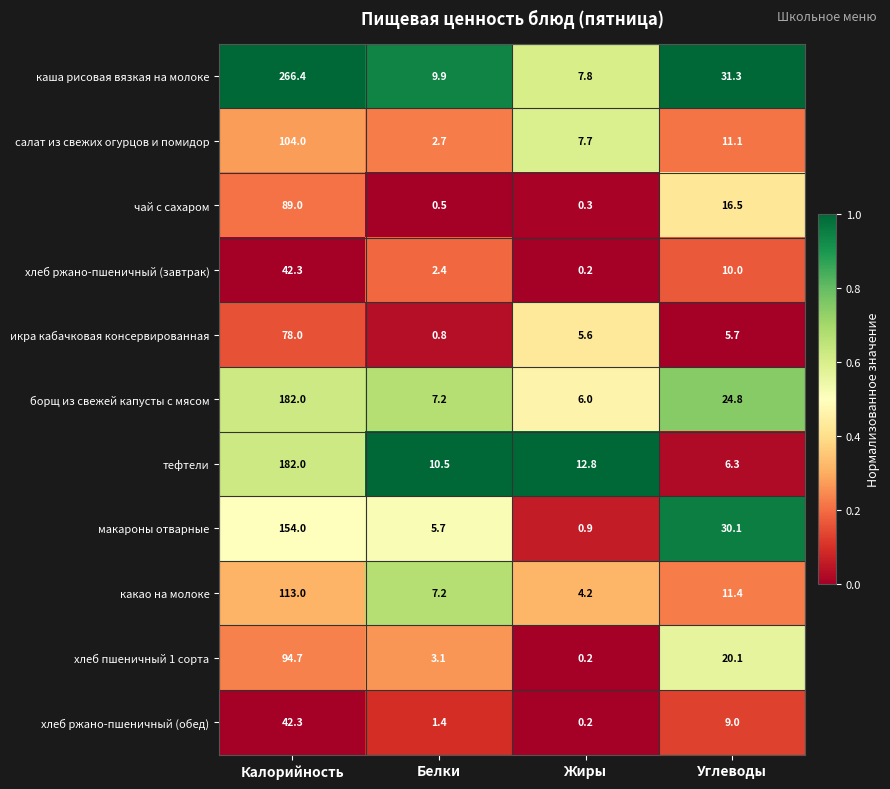

Which series has the largest total across all categories?

каша рисовая вязкая на молоке